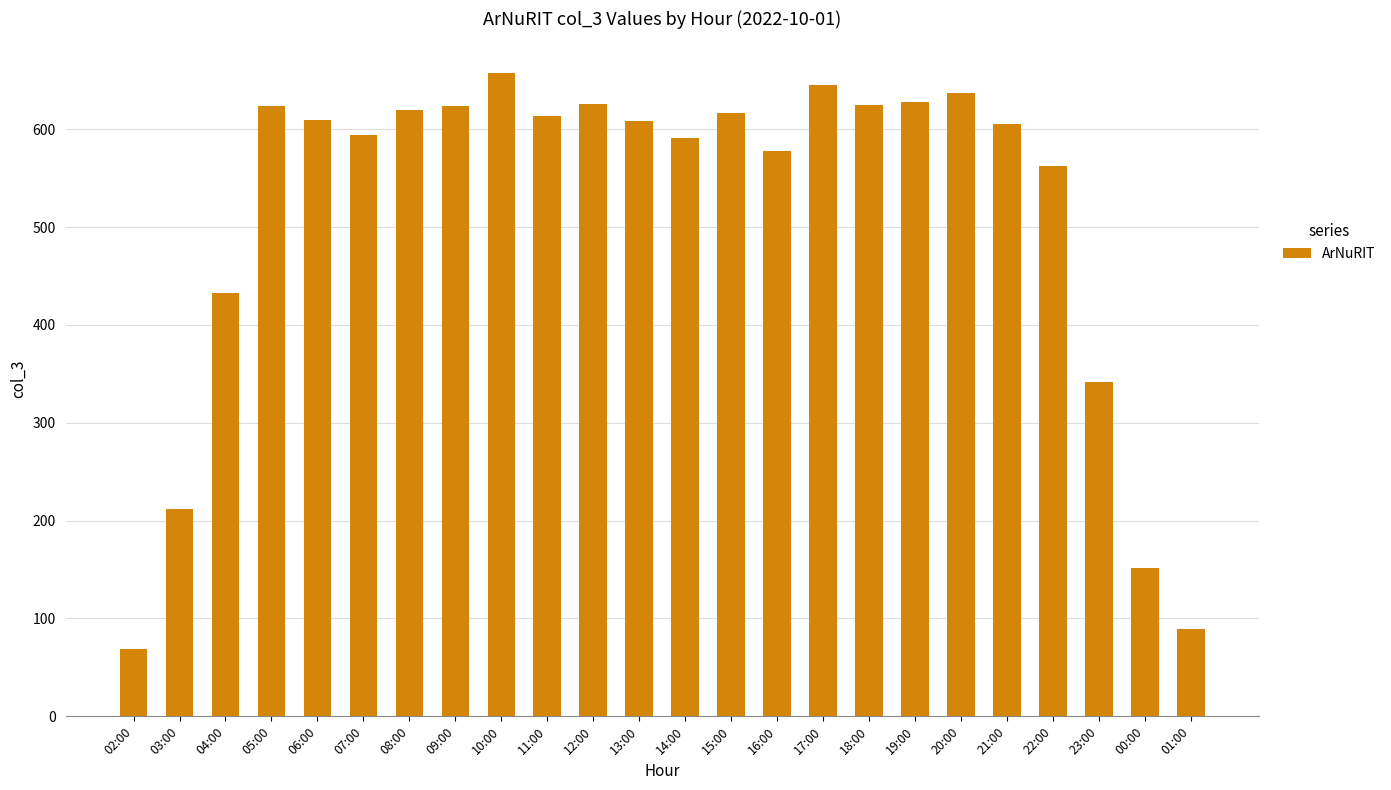

Approximately how many times larger is the value at 04:00 compared to 10:00?

0.7